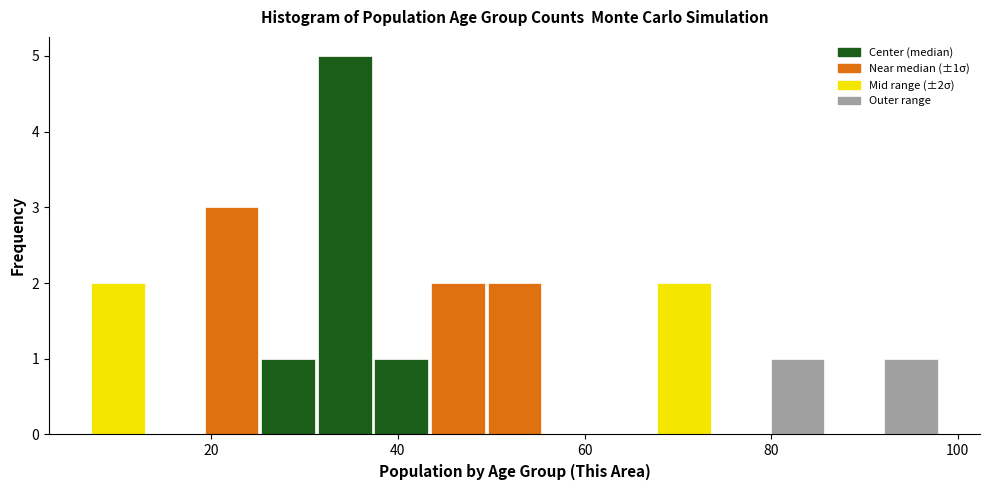

Read against the x-axis, roughly where is the centre of the tallest bar?

34